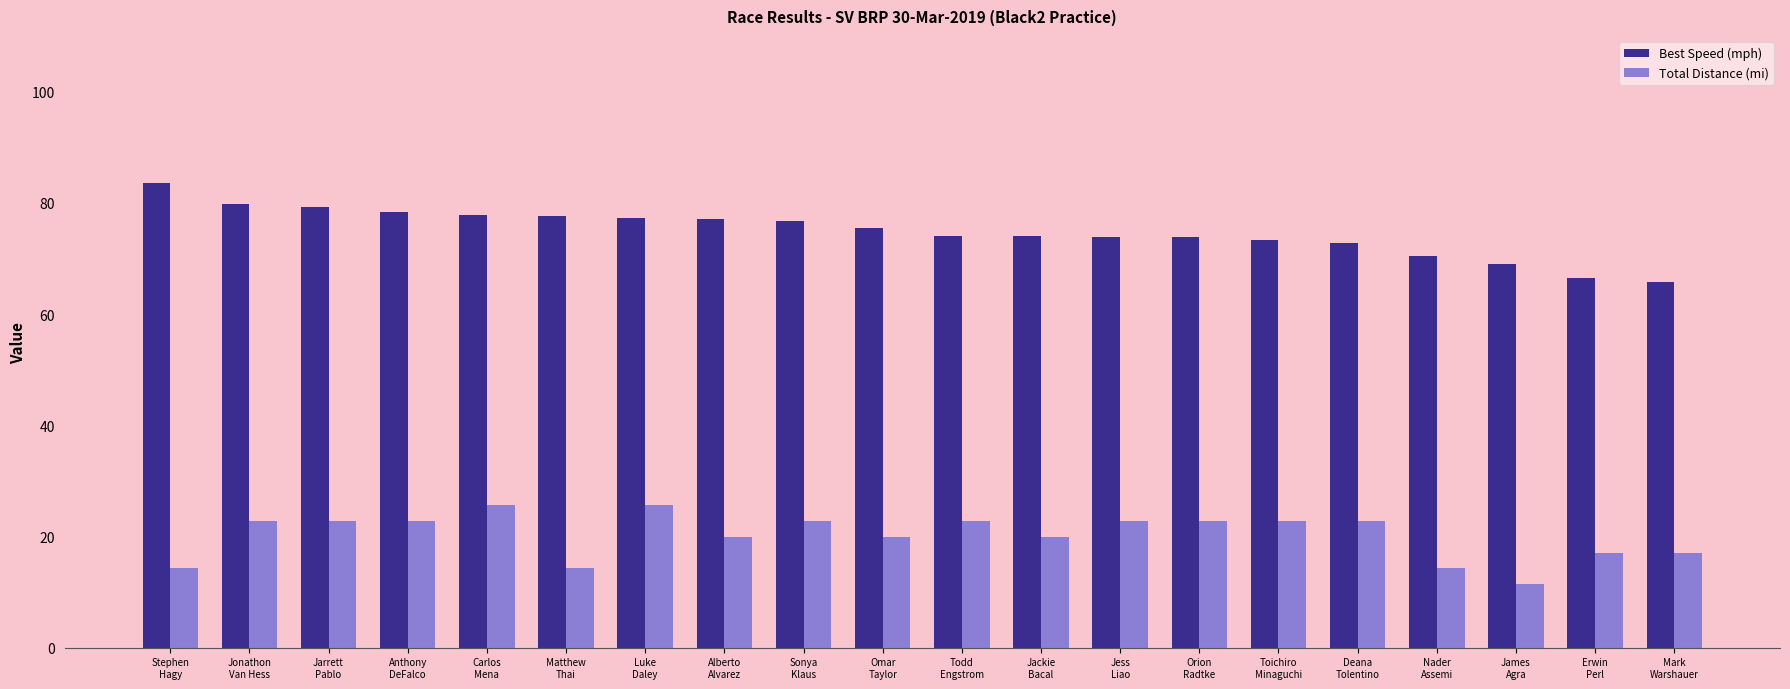

How many values in the Best Speed (mph) series are below 75?

10